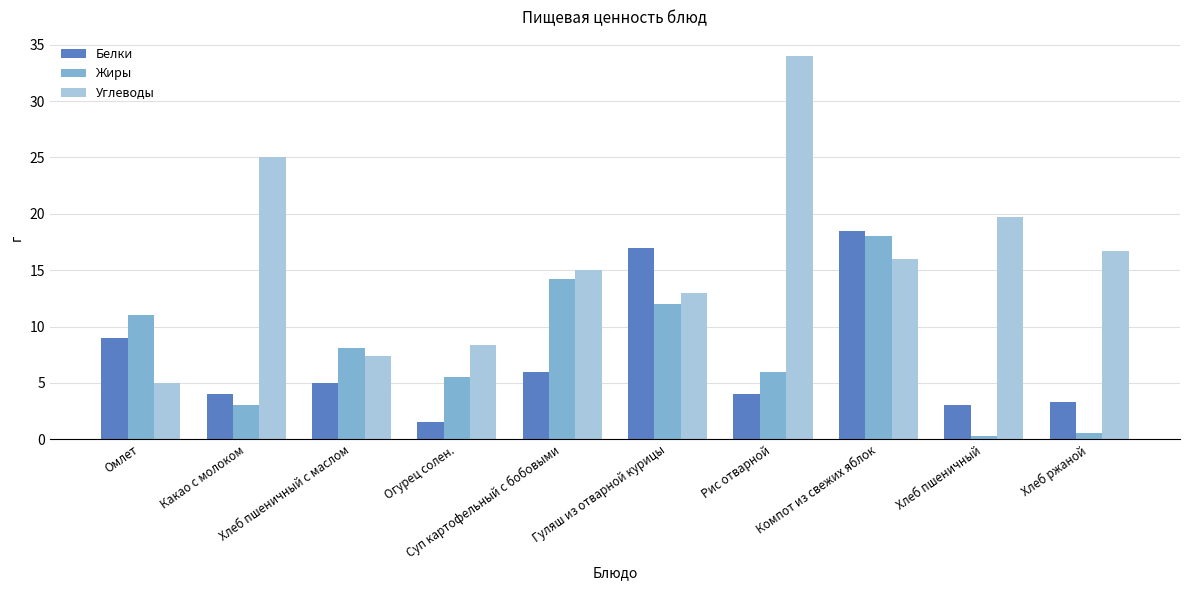

At which category is the sum across all series the highest?

Компот из свежих яблок